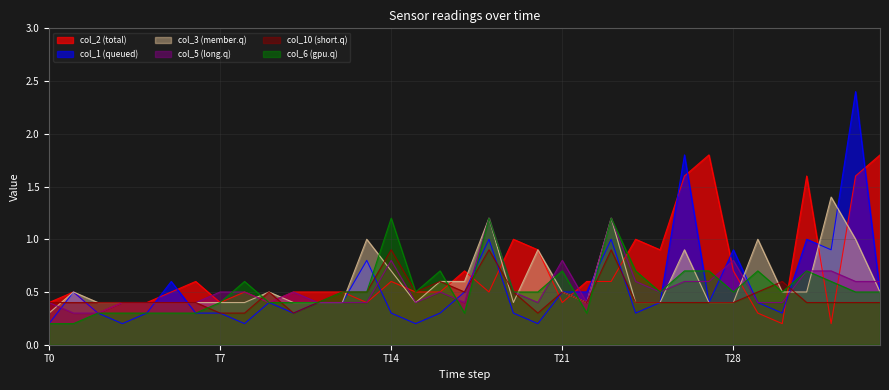

The col_5 (long.q) series shows 1.3 at T28. True or false?

False